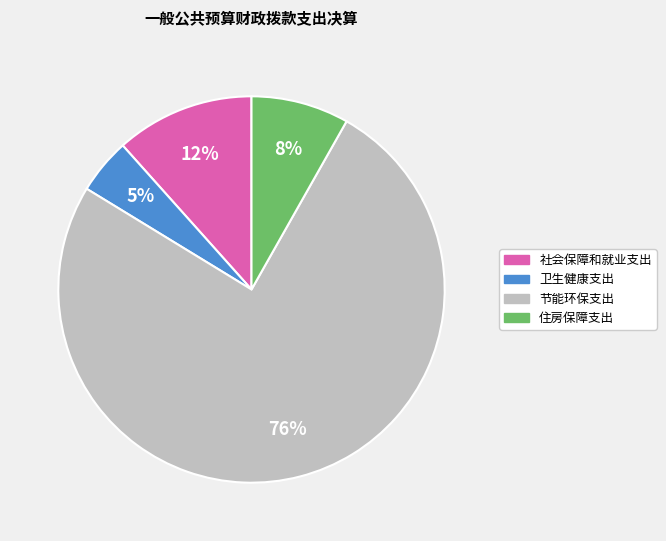

To the nearest percent, what is the difference between the 卫生健康支出 and 社会保障和就业支出 slice percentages?

7%